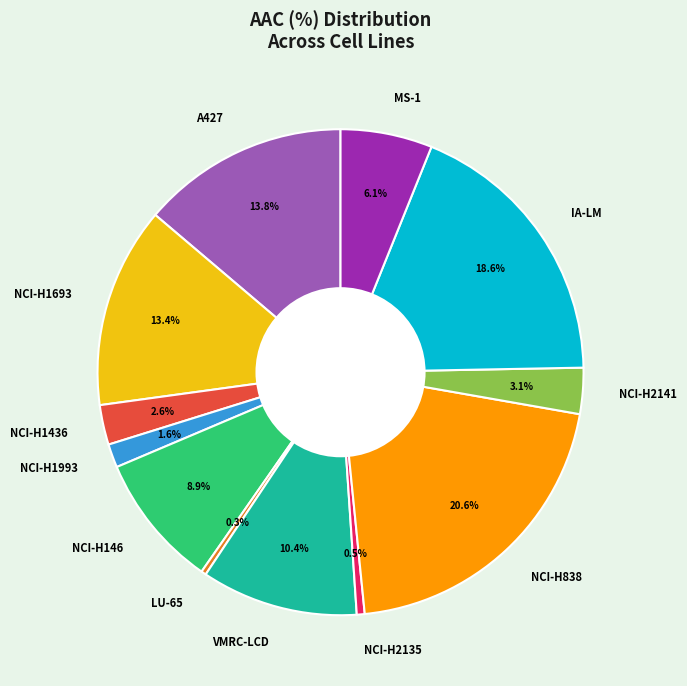

Approximately how many times larger is the value at VMRC-LCD compared to MS-1?

1.7